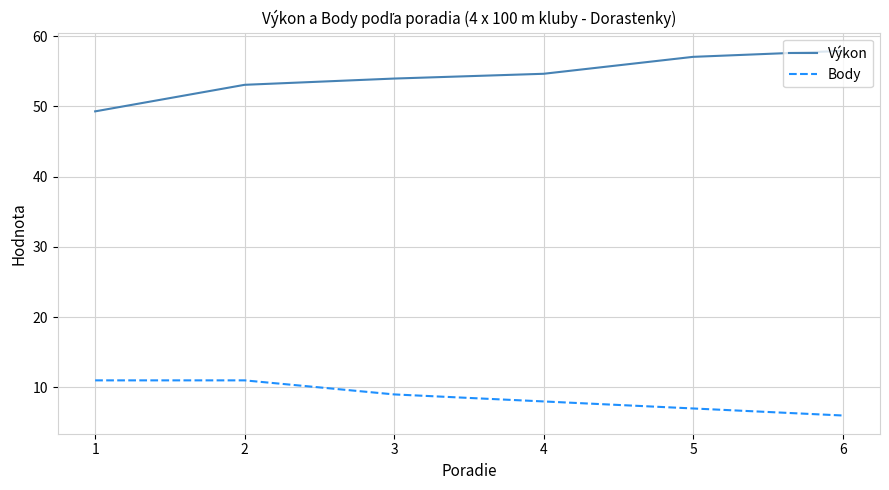

Which category has the lowest value across all series?

6